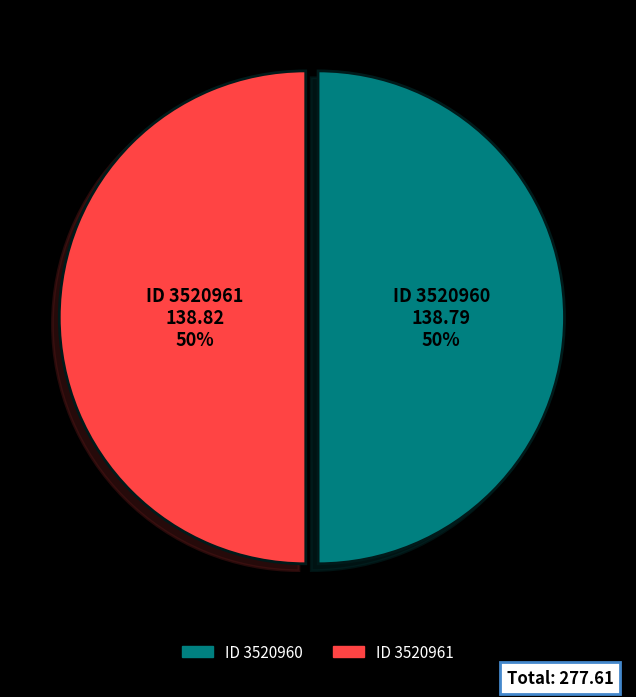

To the nearest percent, what is the average slice percentage?

50%